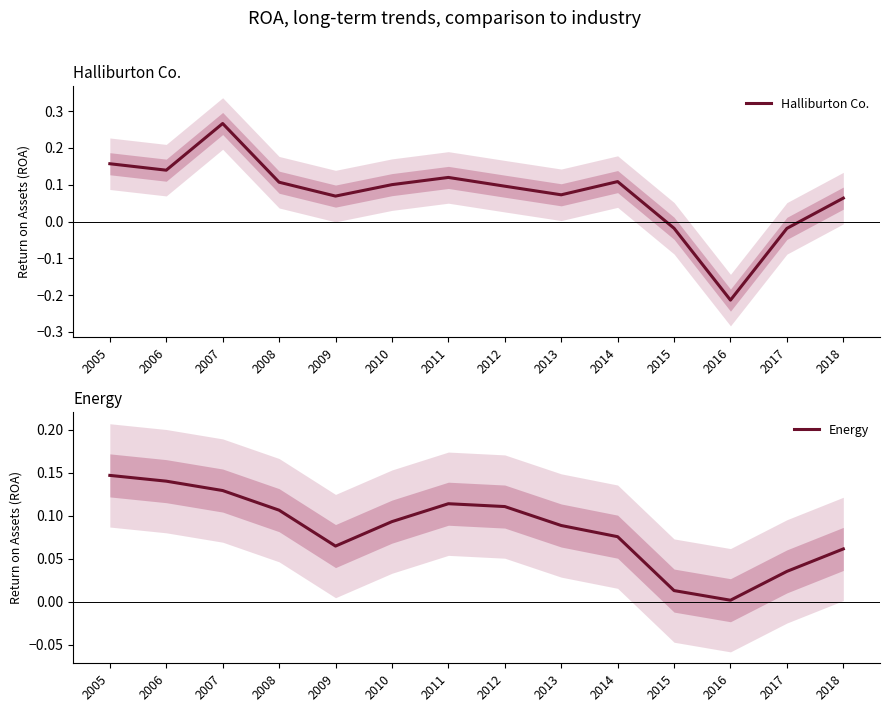

At how many categories does at least one series exceed 0?

14